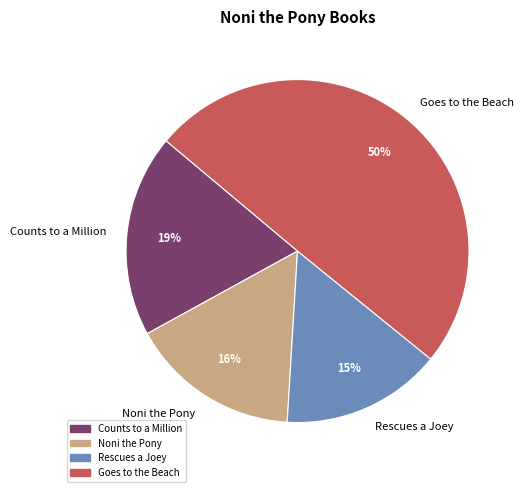

To the nearest percent, what is the difference between the largest and smallest slice percentages?

35%